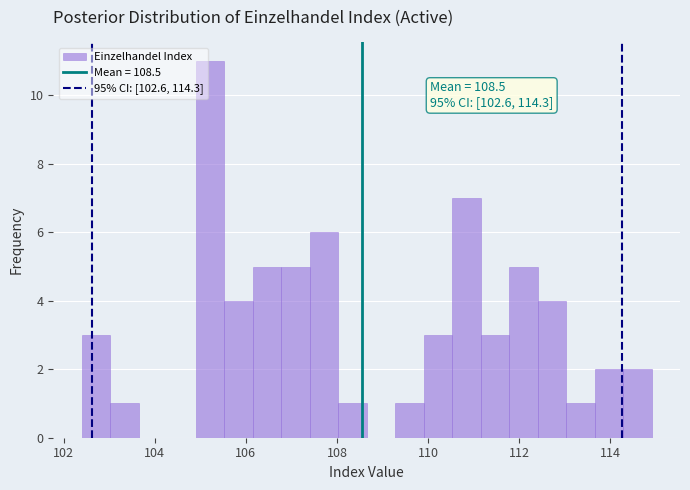

Around what value on the x-axis is the tallest bar? Give the approximate position of its centre, as read against the axis.

105.2